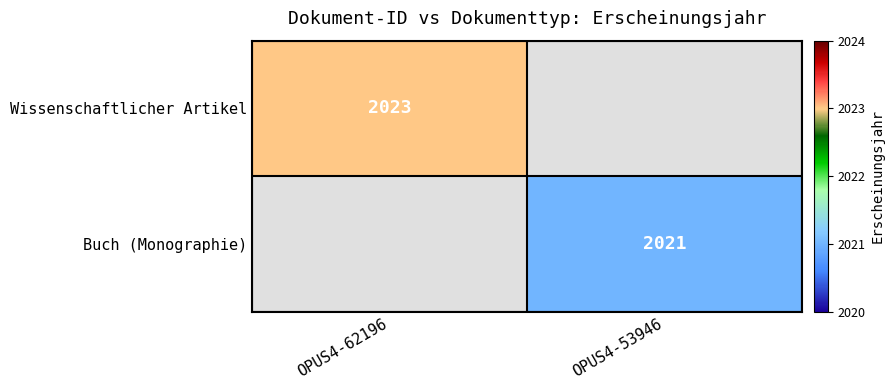

Is it true that Buch (Monographie) equals 2021 at OPUS4-53946?

True